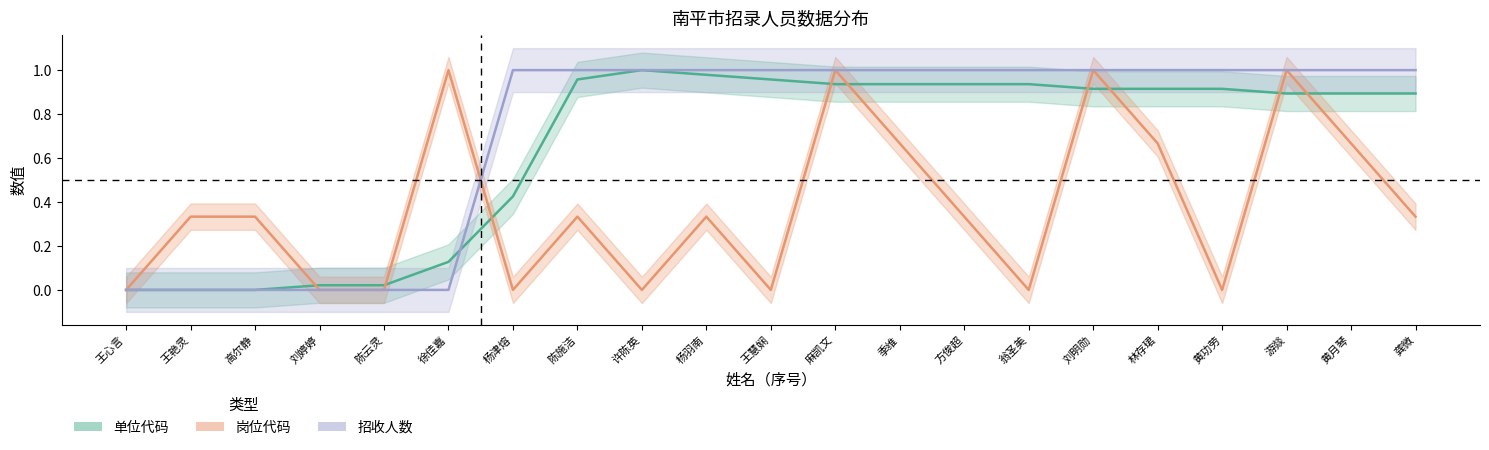

What is the greatest value displayed?

1.0